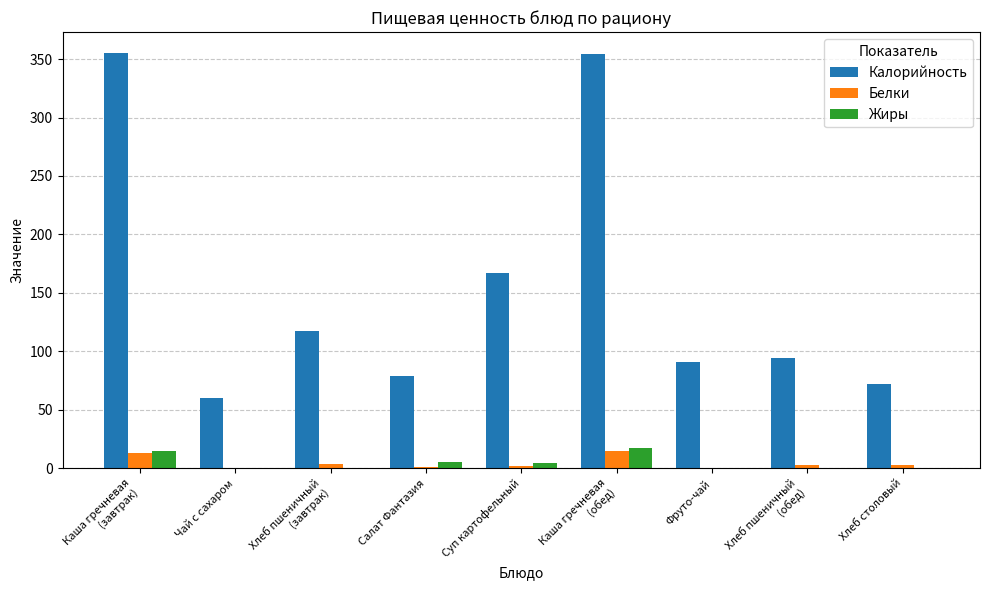

Which series has the largest total across all categories?

Калорийность